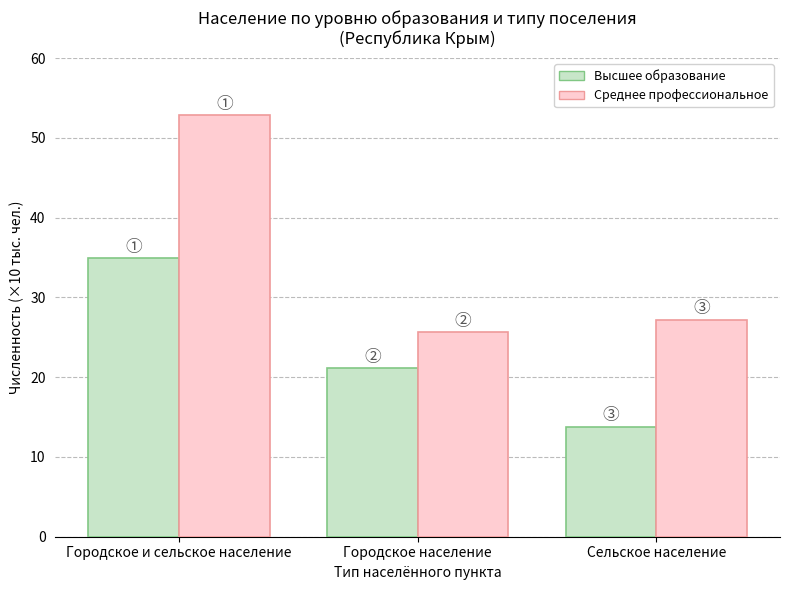

What is the difference between the Среднее профессиональное values at Городское и сельское население and Сельское население?

25.6